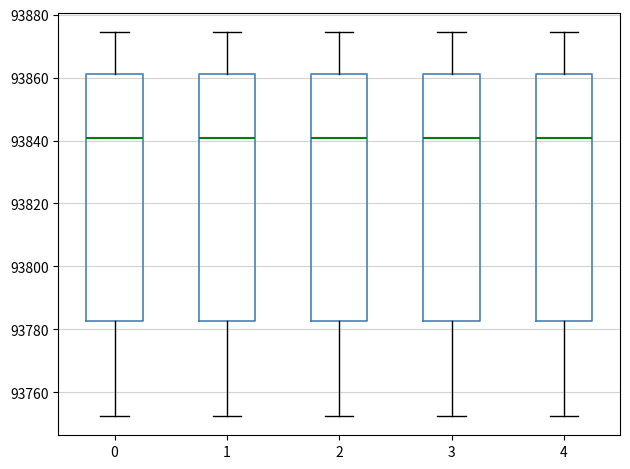

Reading left to right, read every box against the y-axis: the position of its median line, the range the box covers, and the ends of its whiskers. The values are not printed on the chart, so give them approximately, as read against the axis.

0: median 93840, box 93782 to 93862, whiskers 93752 to 93874
1: median 93840, box 93782 to 93862, whiskers 93752 to 93874
2: median 93840, box 93782 to 93862, whiskers 93752 to 93874
3: median 93840, box 93782 to 93862, whiskers 93752 to 93874
4: median 93840, box 93782 to 93862, whiskers 93752 to 93874